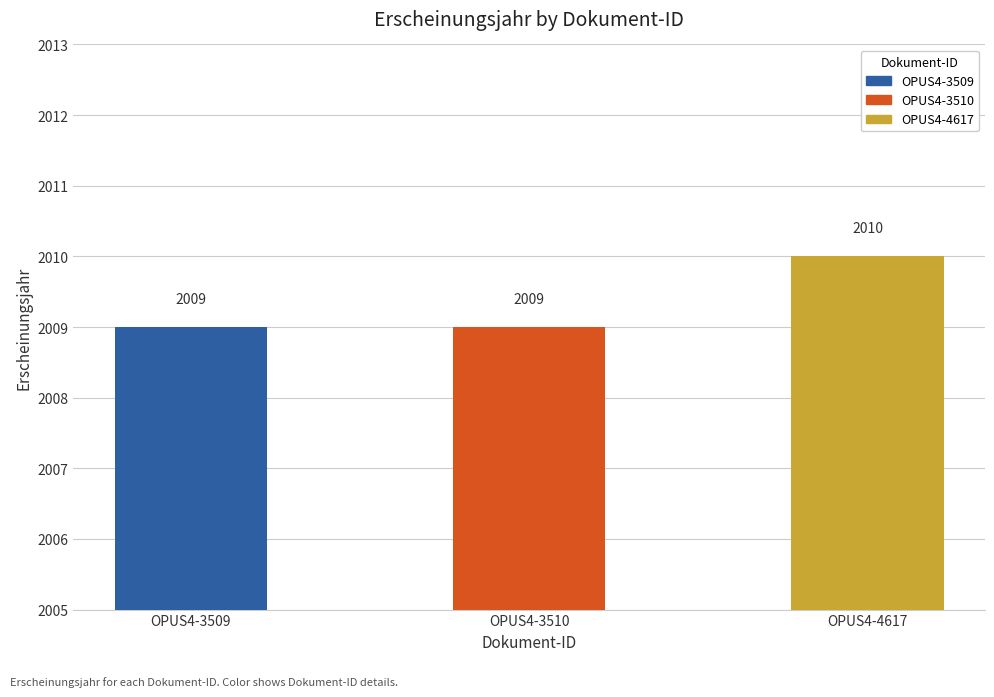

Which has a higher value, OPUS4-3509 or OPUS4-4617?

OPUS4-4617